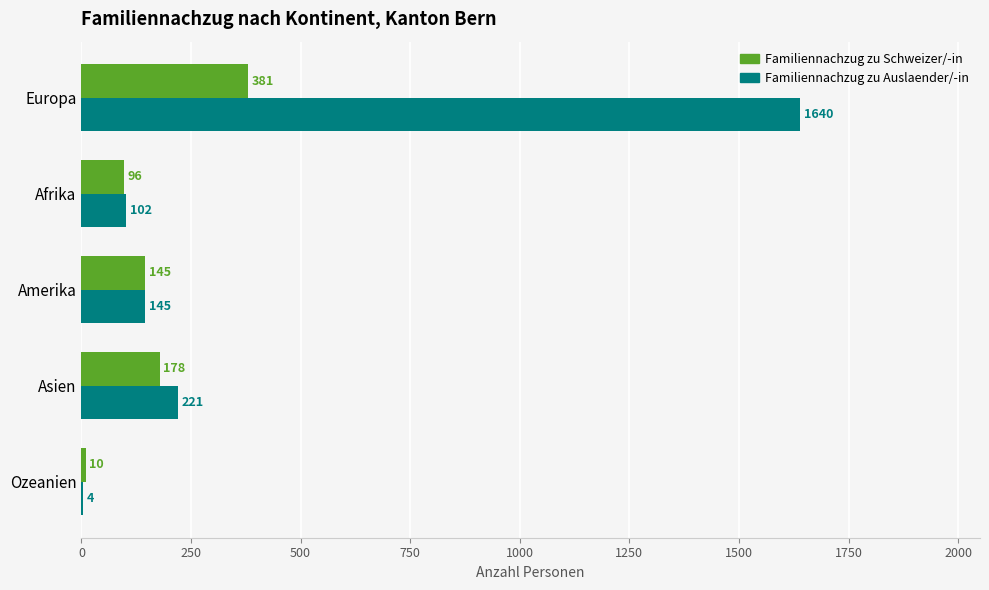

Read the Familiennachzug zu Auslaender/-in value at Amerika.

145